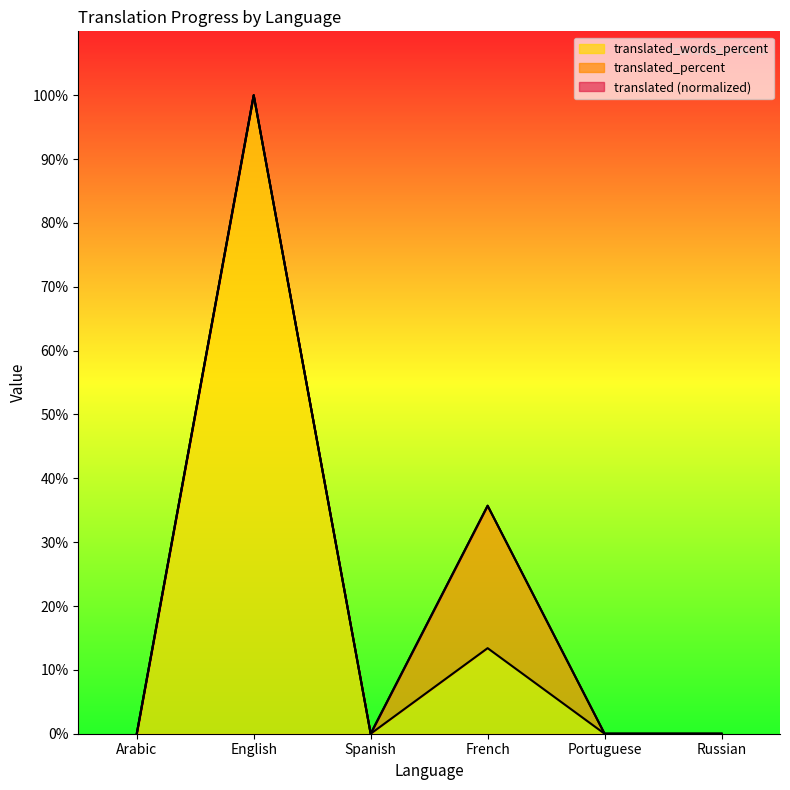

In translated, how many points are higher than both neighbors (excluding endpoints)?

2